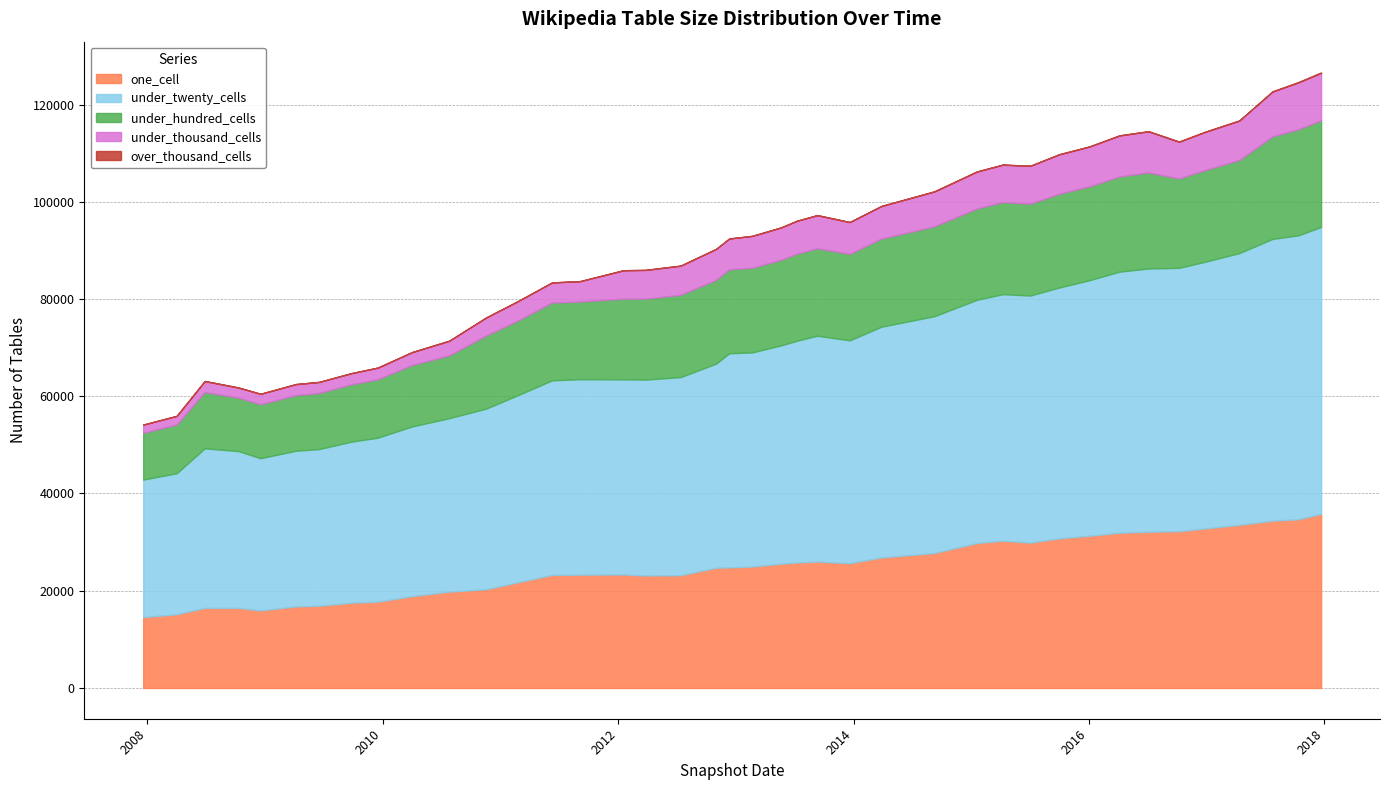

What is the difference between the maximum and second lowest values in the under_hundred_cells series?

11898